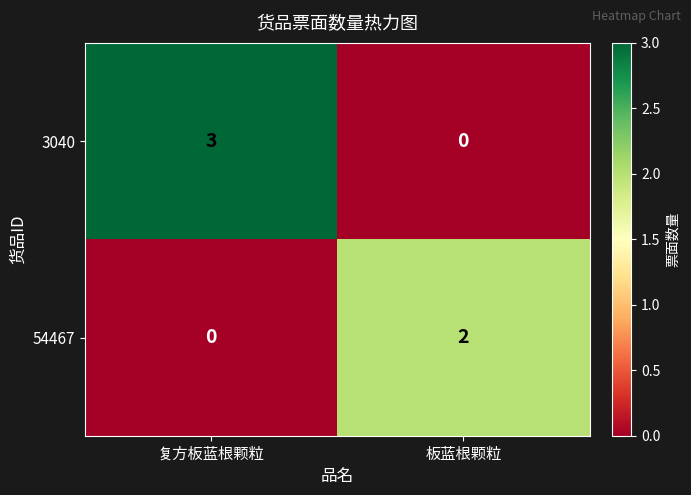

What is the difference between the 3040 values at 板蓝根颗粒 and 复方板蓝根颗粒?

3